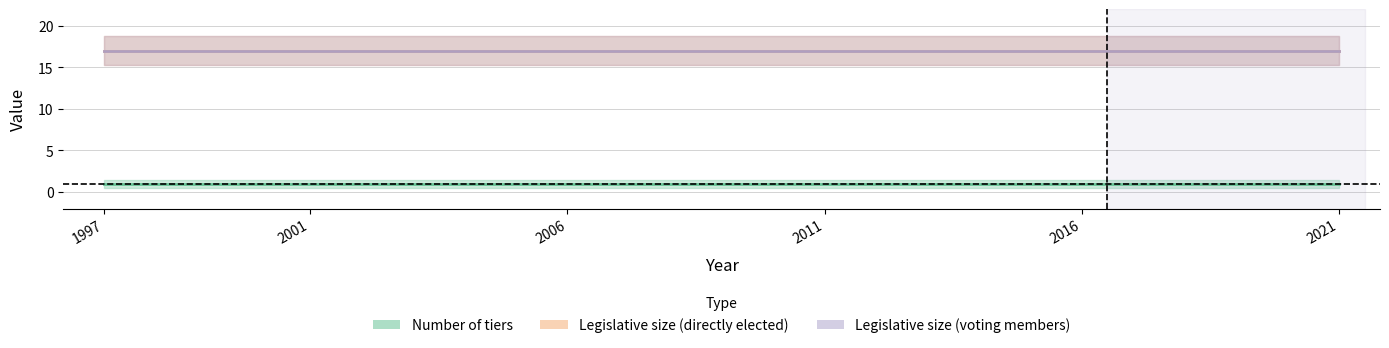

List the labels in order of Legislative size (voting members) value, largest first.

1997, 2001, 2006, 2011, 2016, 2021